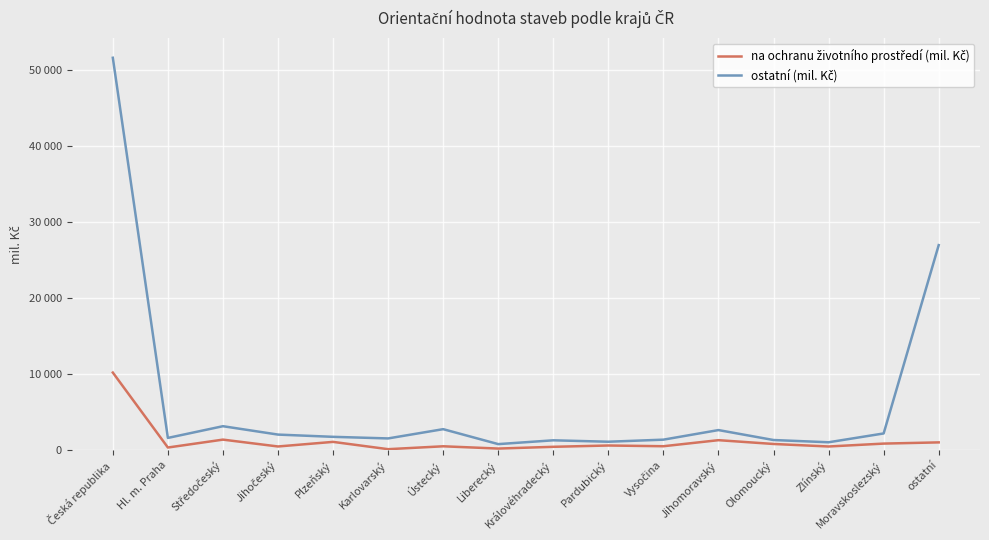

Is this an area chart (filled region under the line)?

No